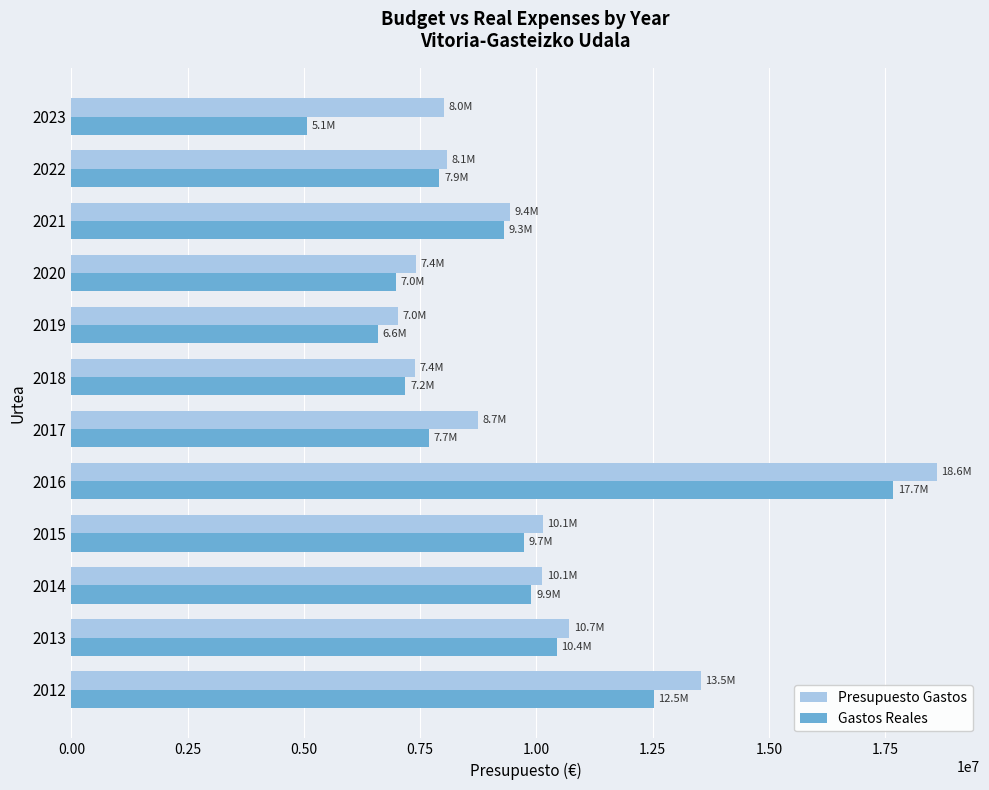

What is the approximate value of Gastos Reales at 2014?

9892283.1